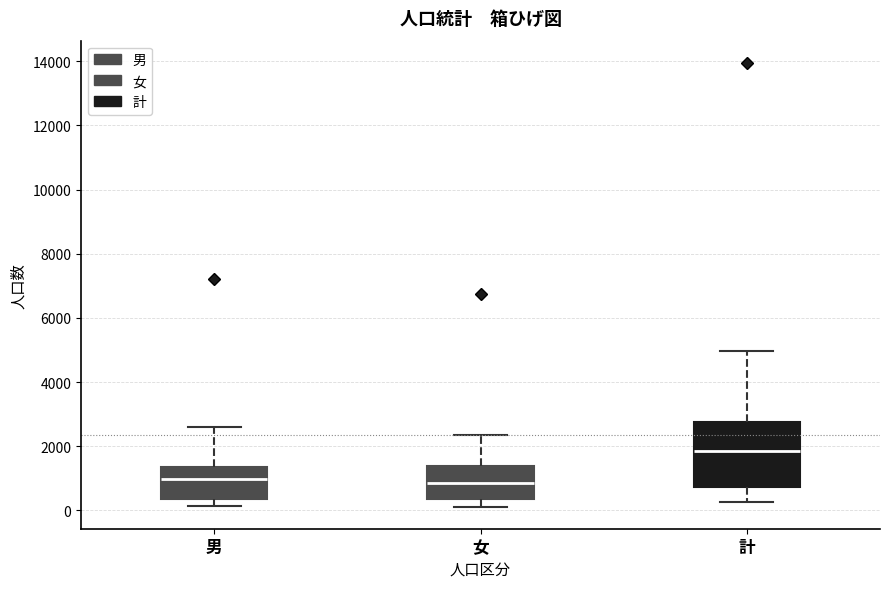

Where does the upper whisker of the box for 計 end on the y-axis? The values are not printed on the chart, so give them approximately, as read against the axis.

5000